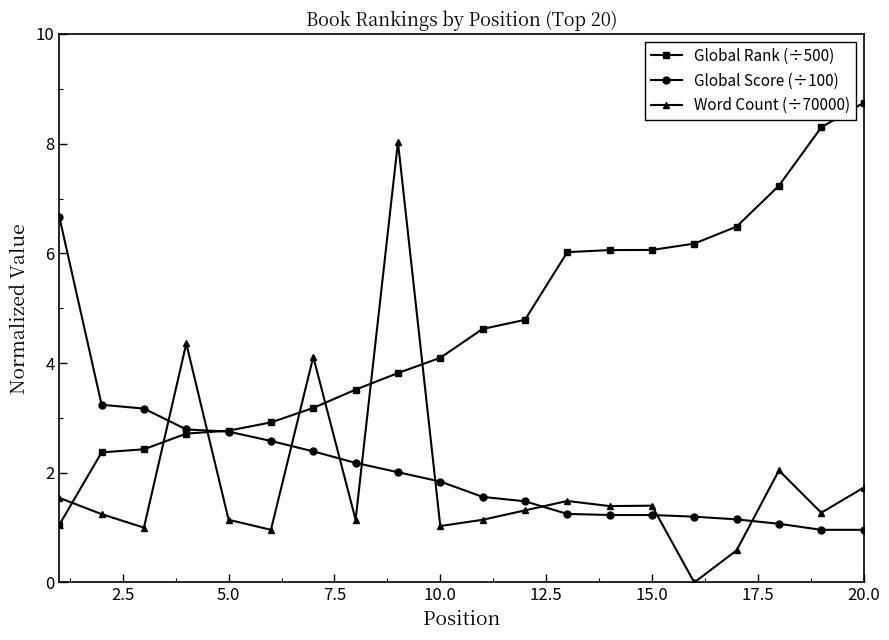

How many intersections are there between Word Count (÷70000) and Global Score (÷100)?

9